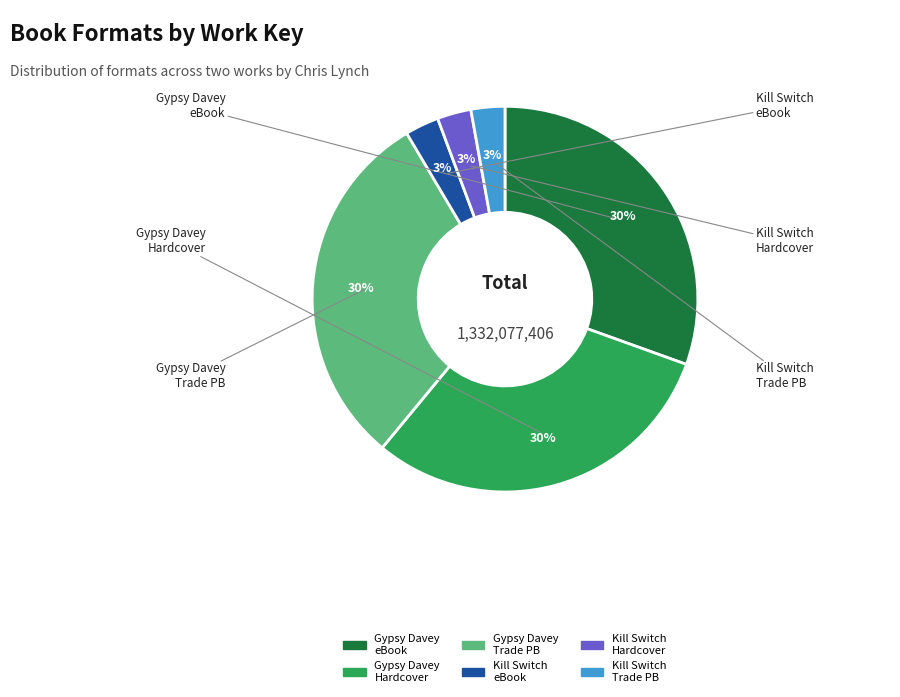

Does any single category account for the majority?

No